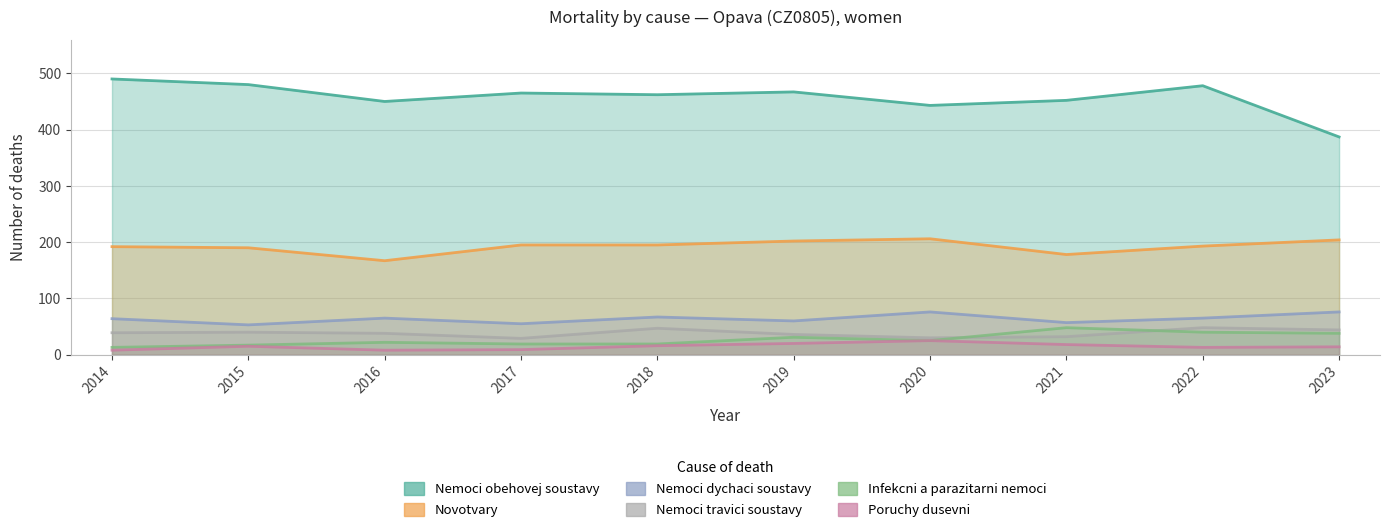

Where is the first local minimum for Nemoci obehovej soustavy?

2016